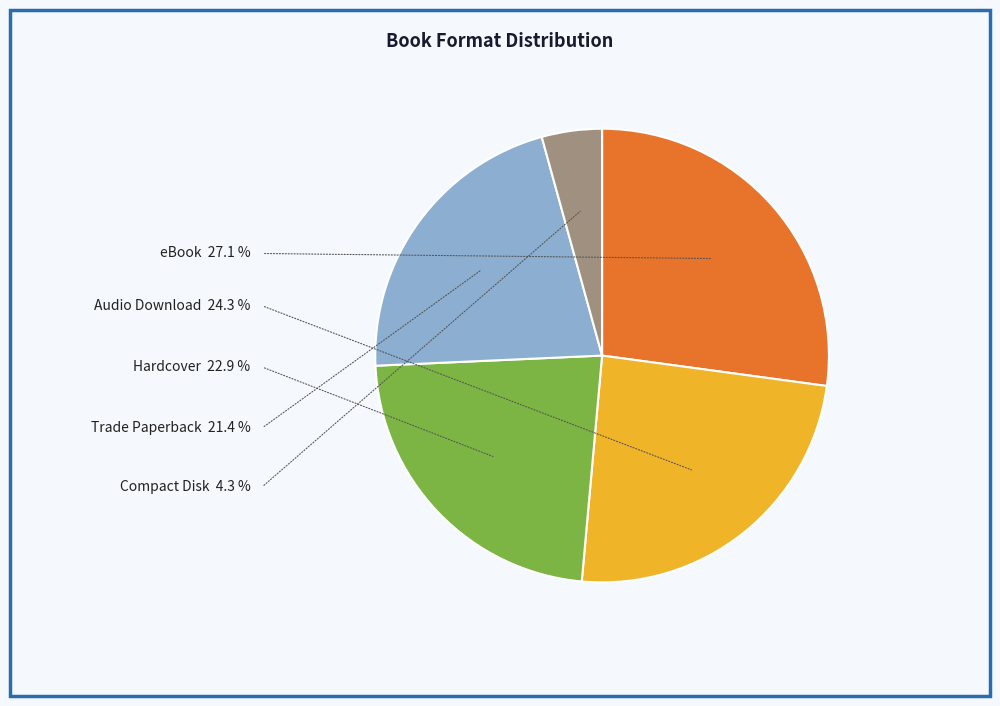

The Trade Paperback slice represents 21% of the pie. True or false?

True